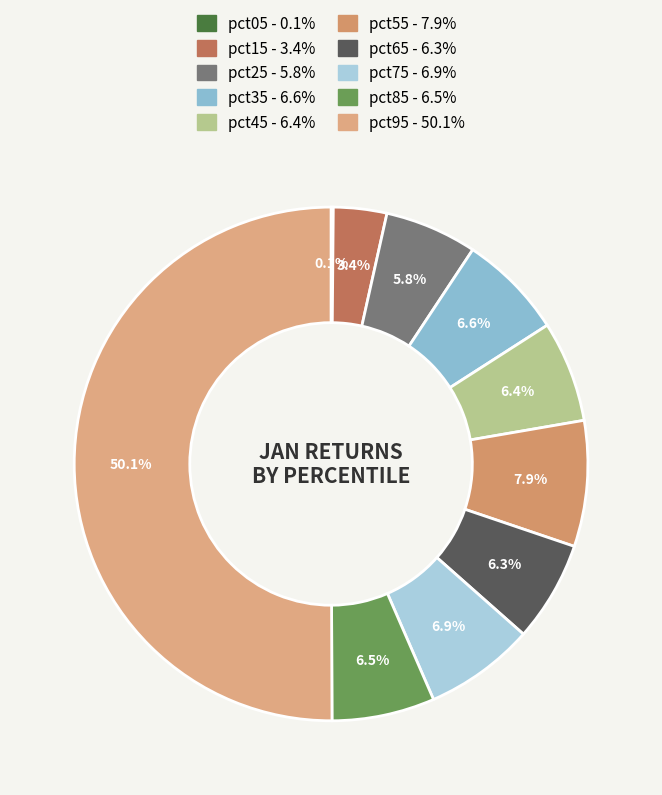

Which slice represents more than half of the pie?

pct95